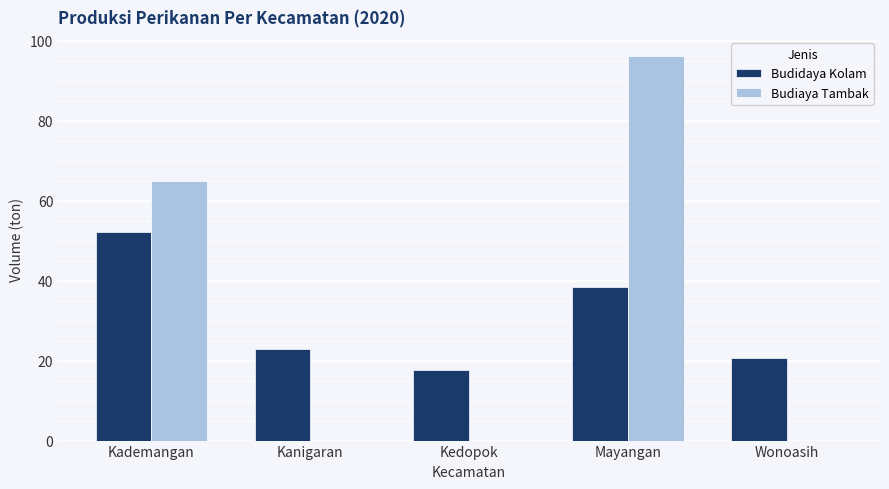

Is the value of Budiaya Tambak at Kademangan greater than the value of Budidaya Kolam at Mayangan?

Yes